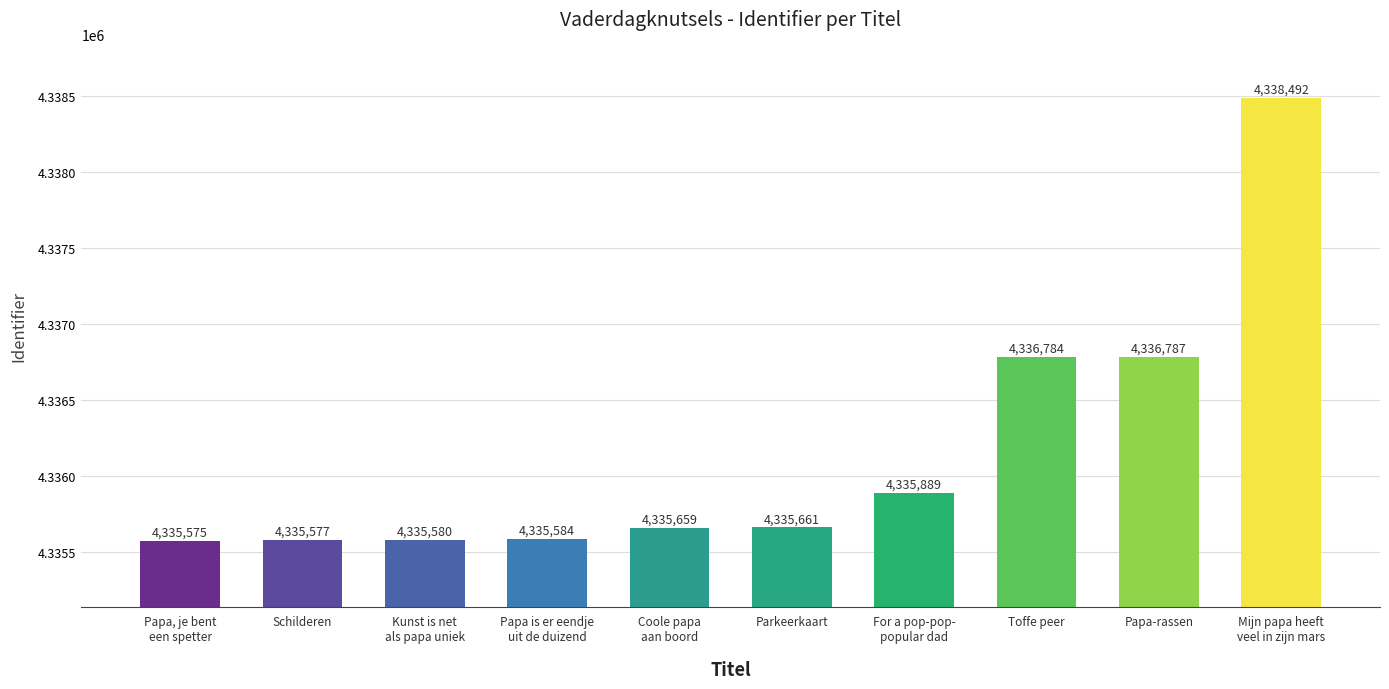

What is the value of the 10th bar from the left?

4338492